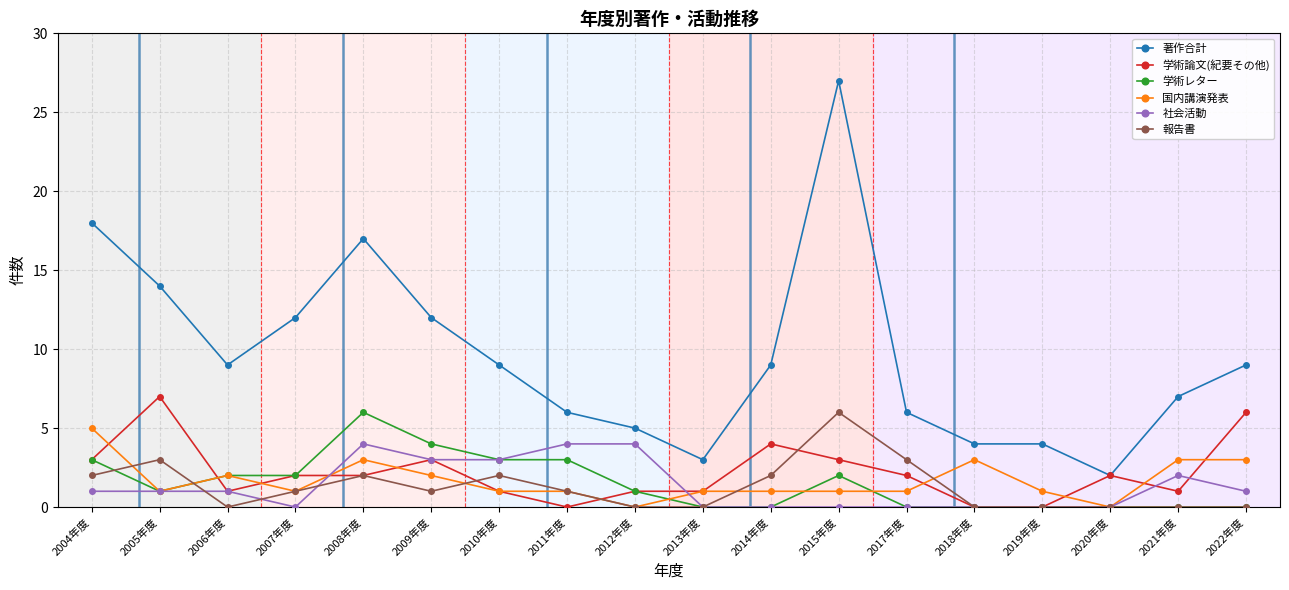

True or false: 報告書 and 著作合計 cross at least once.

False